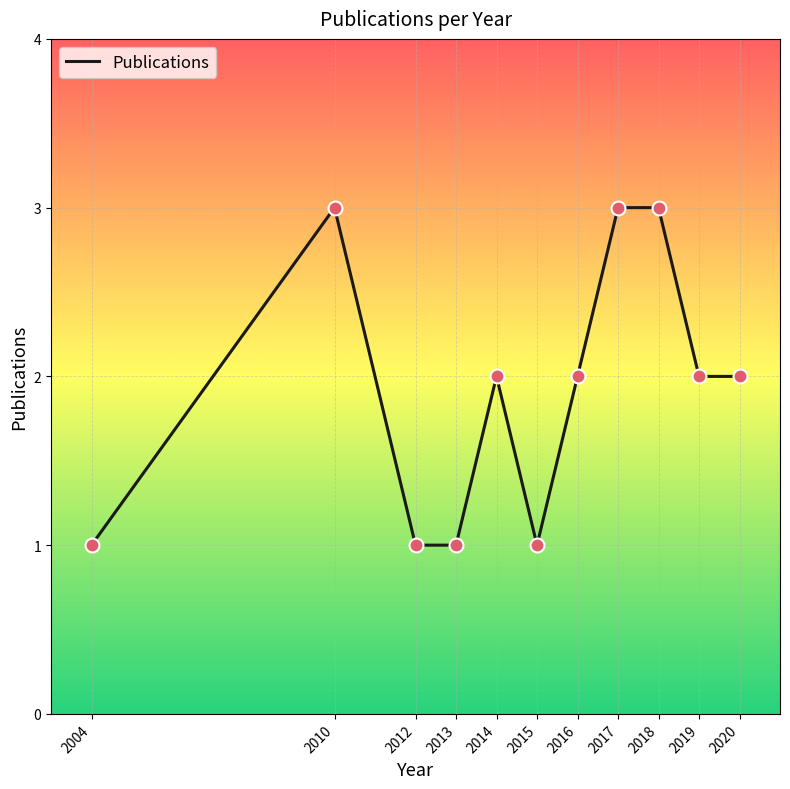

What is the ratio of the value at 2020 to the value at 2017?

0.7